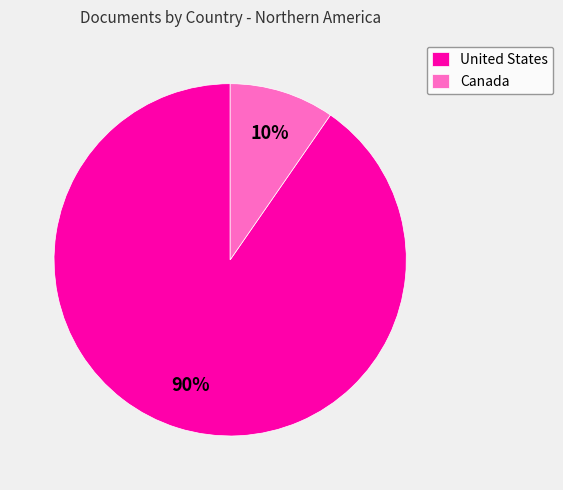

Is there a majority slice in this chart?

Yes